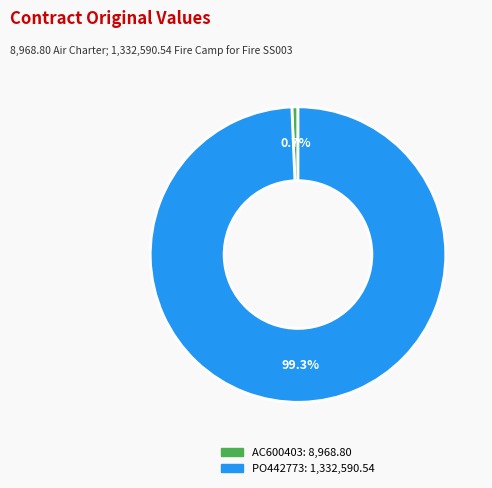

How many slices are in this pie chart?

2